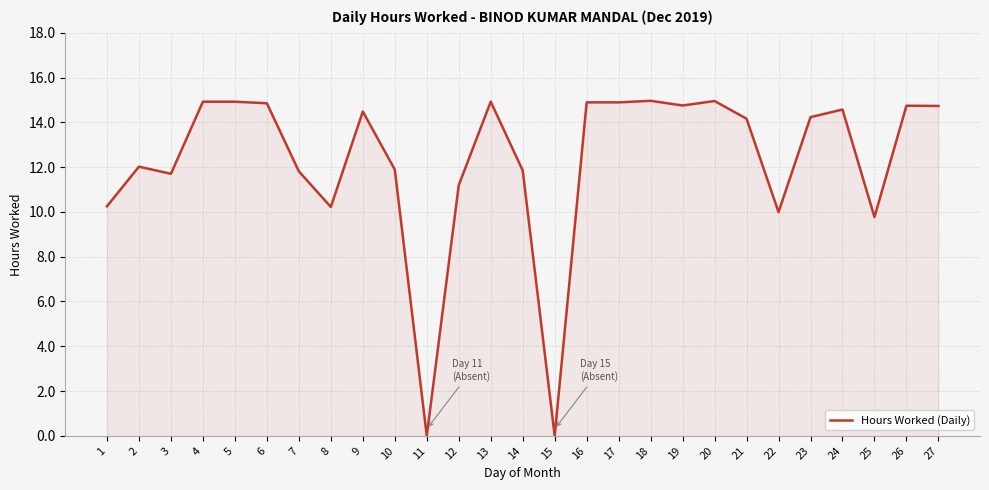

Approximately how many times larger is the value at 2 compared to 7?

1.0